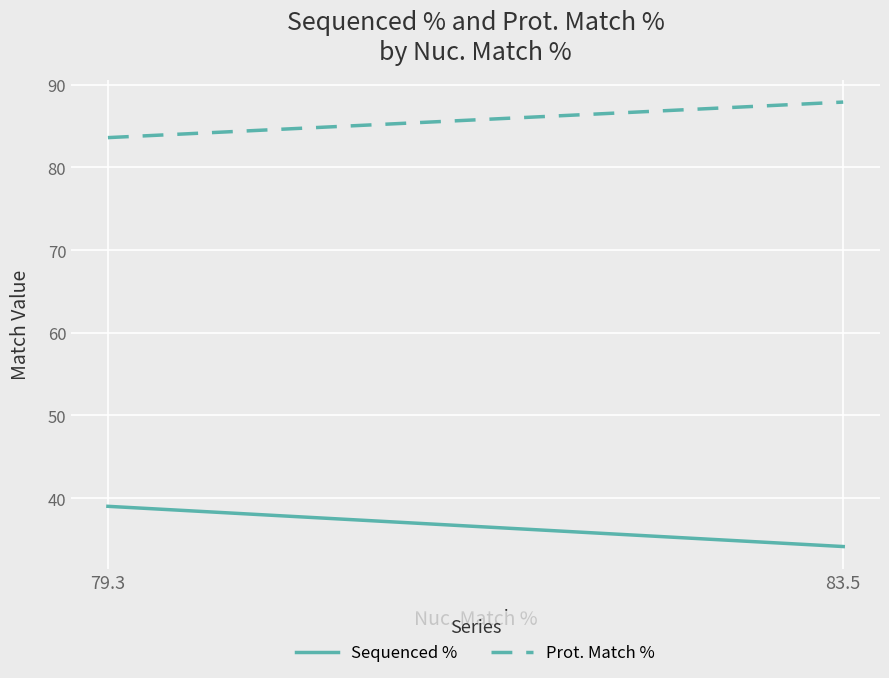

Rank the series by their average value, from highest to lowest.

Prot. Match %, Sequenced %